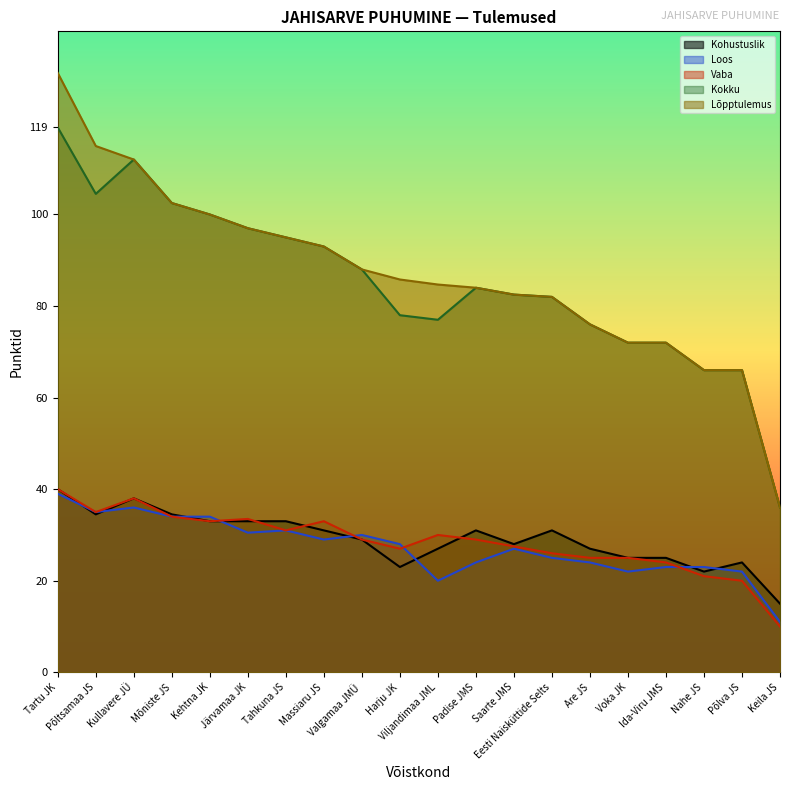

In Vaba, how many points are higher than both neighbors (excluding endpoints)?

4